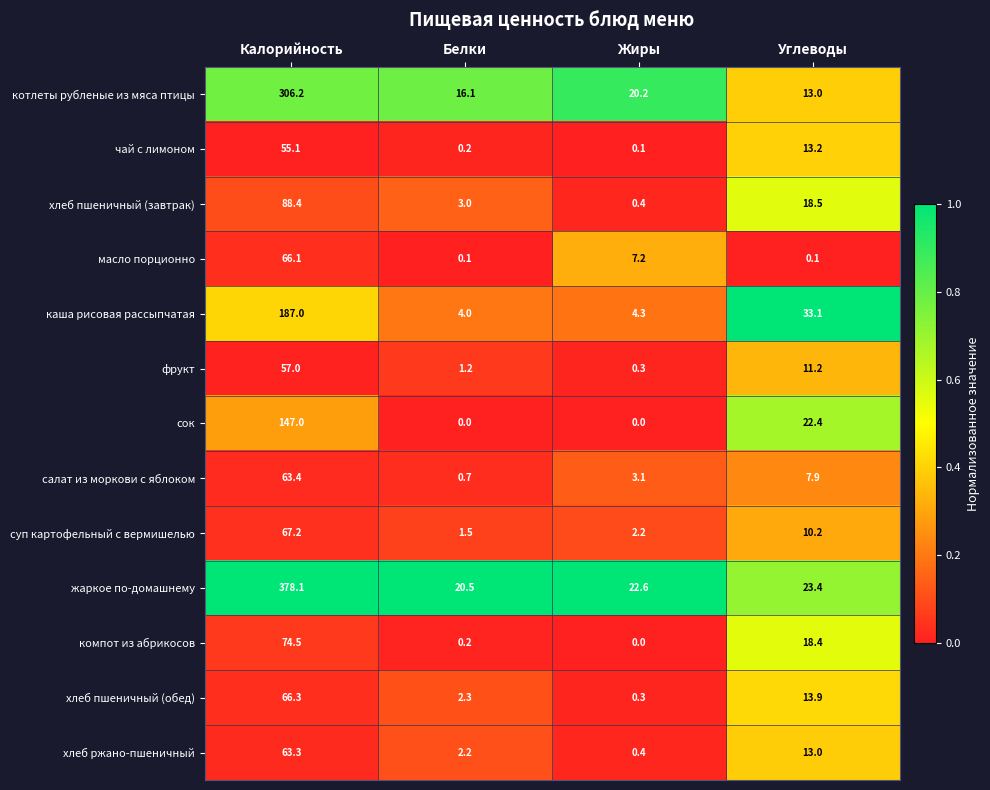

At which category is the sum across all series the highest?

Калорийность